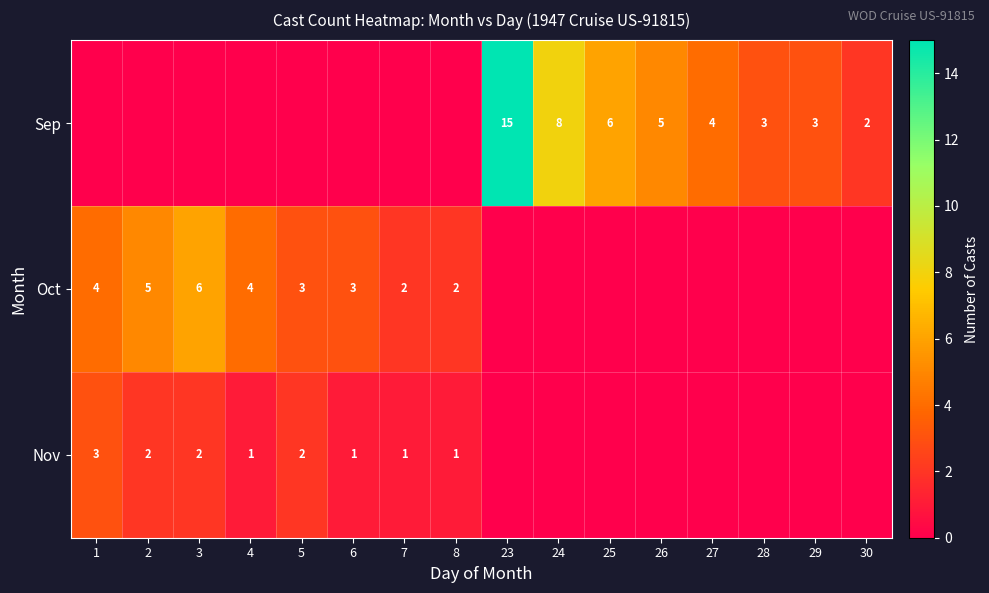

True or false: Sep has a value of 2 at 30.

True